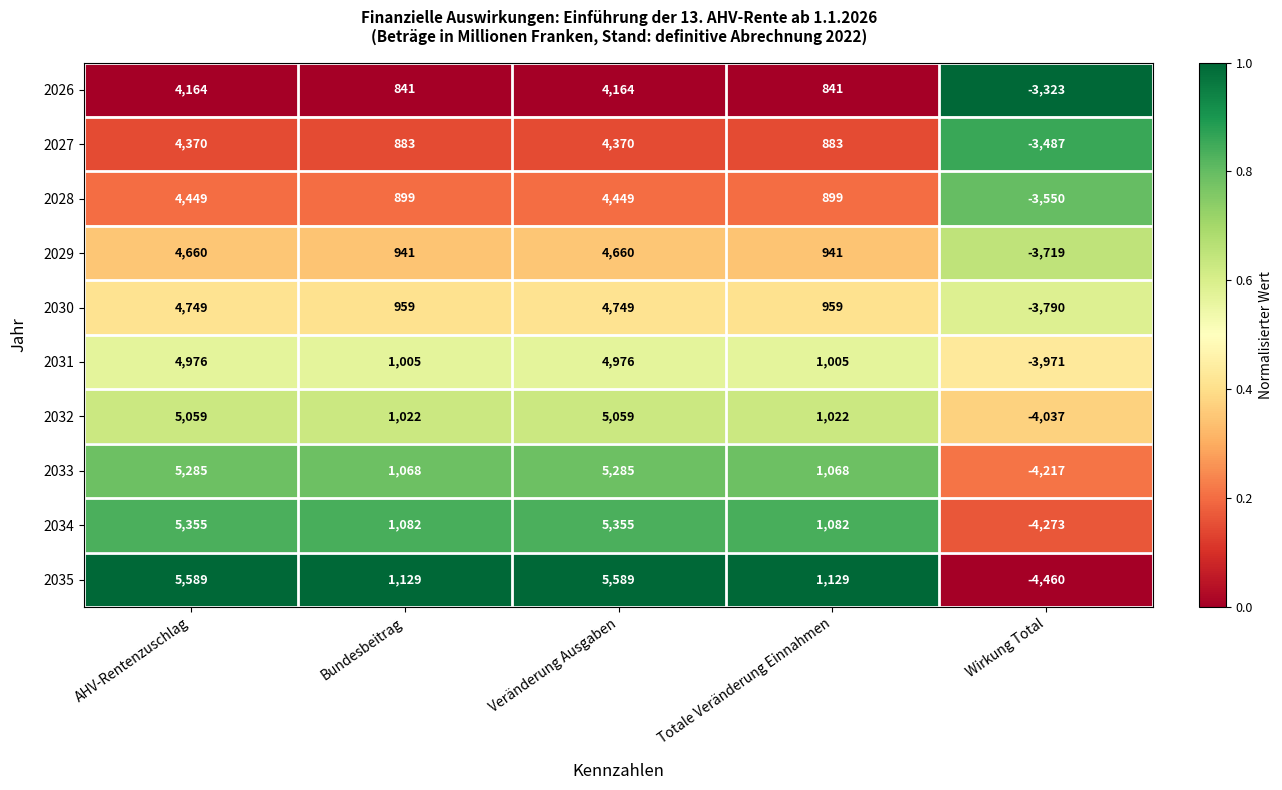

Which series has the widest spread of values?

2035